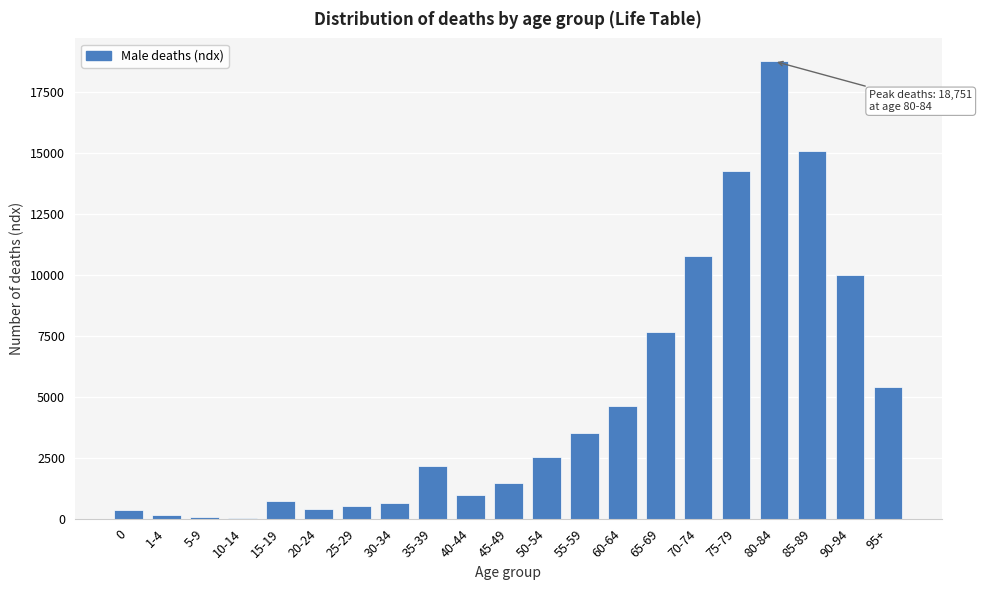

Is it true that the value at 60-64 is 4622?

True